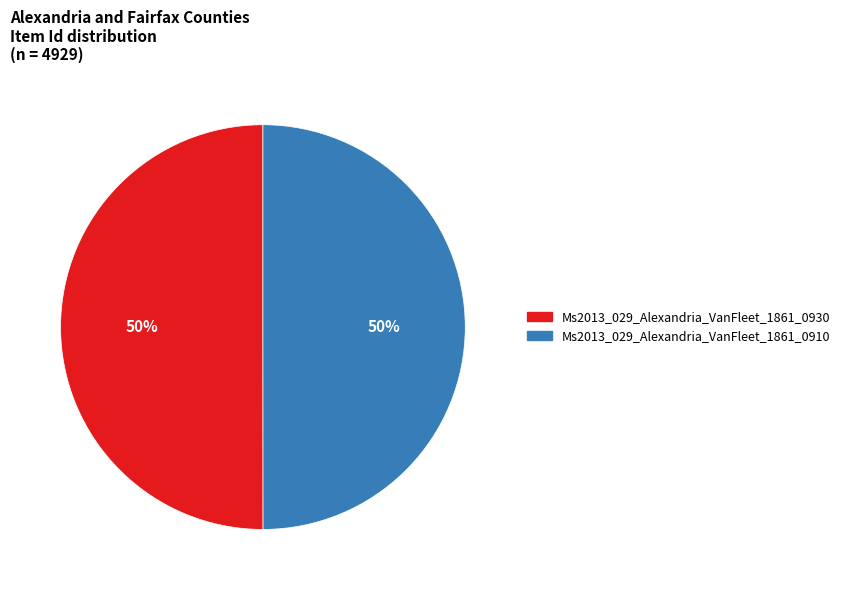

To the nearest percent, what portion does Ms2013_029_Alexandria_VanFleet_1861_0910 represent?

50%